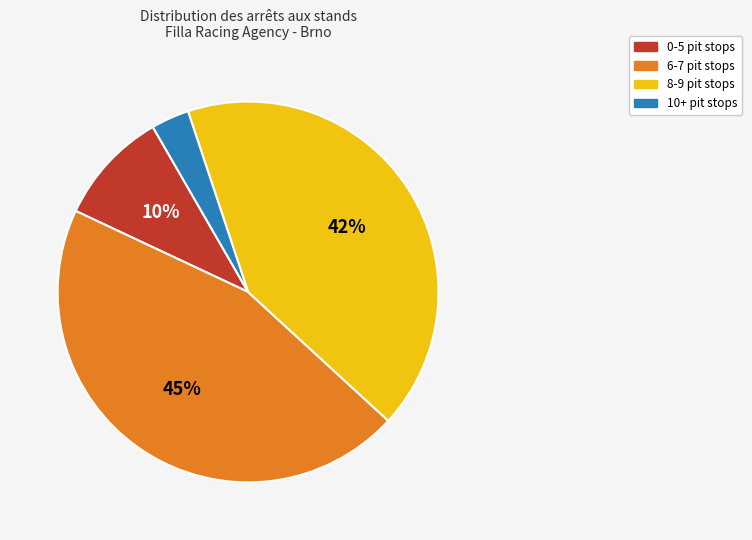

Is there any slice that represents more than half of the pie?

No